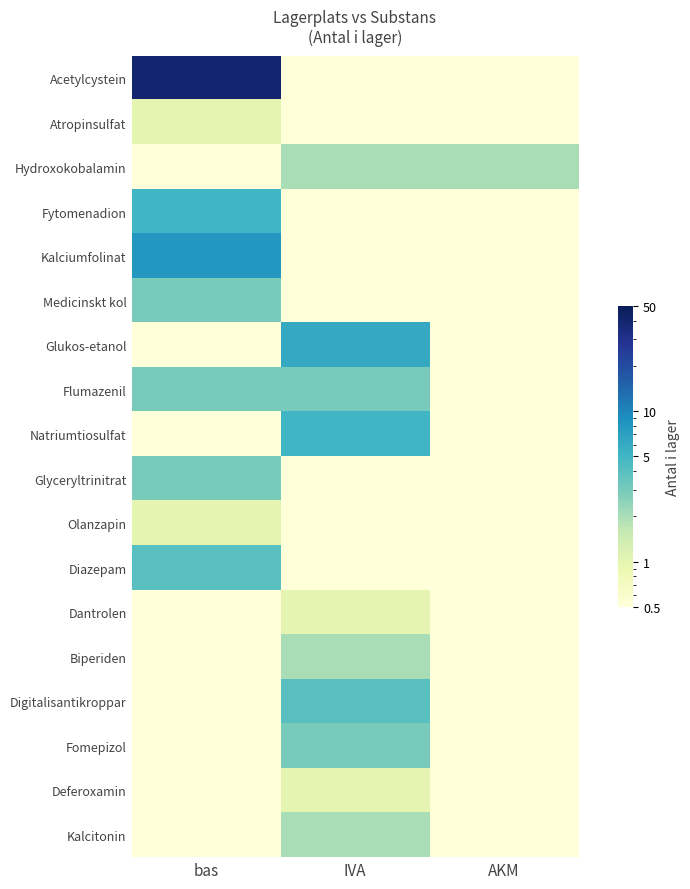

What is the total value across all series at AKM?

2.1